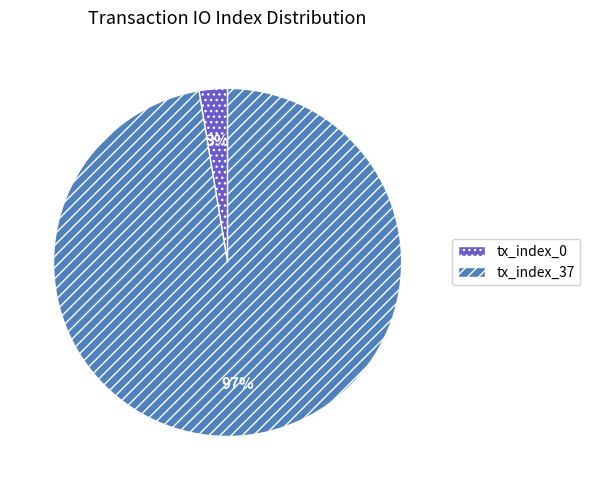

What is the largest slice in the pie chart?

tx_index_37